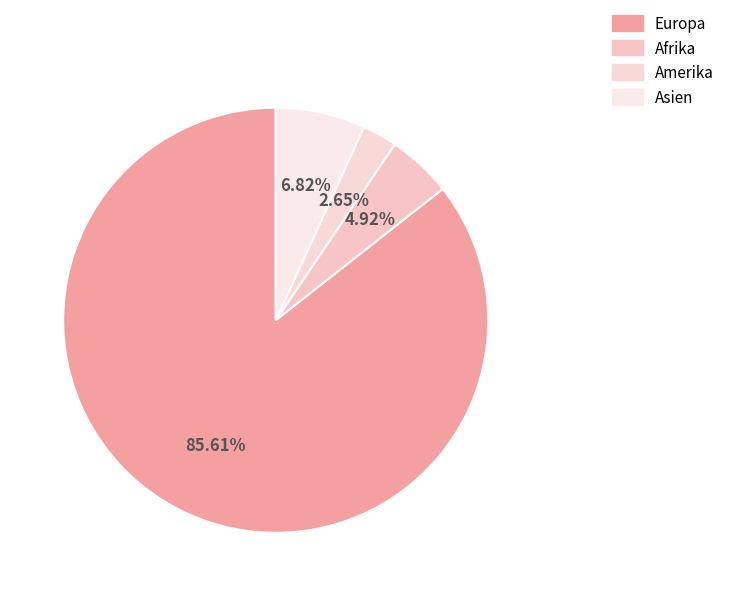

What portion of the pie excludes Asien?

93.2%